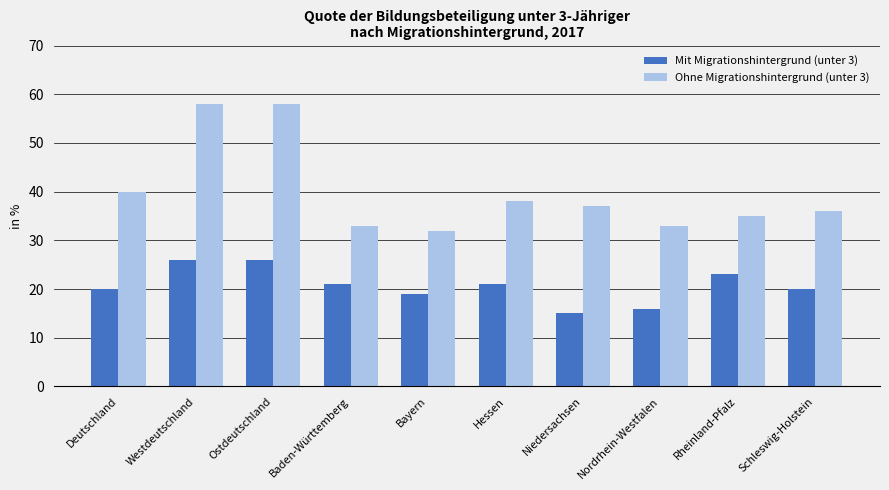

At Niedersachsen, list the series in order from largest to smallest.

Ohne Migrationshintergrund (unter 3), Mit Migrationshintergrund (unter 3)